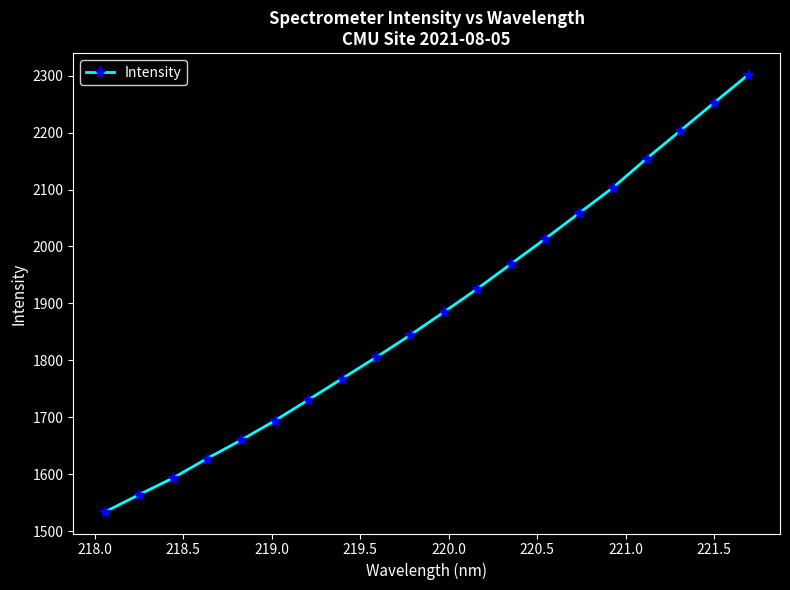

What is the value of the 10th point from the left?

1843.9